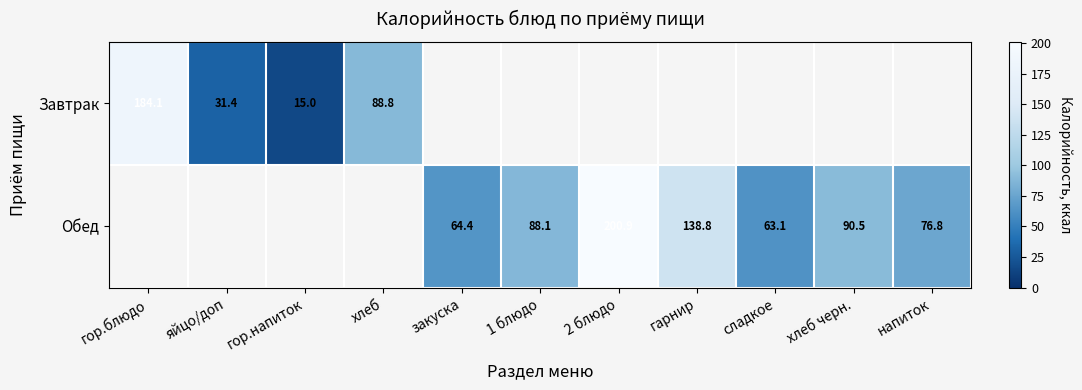

Between яйцо/доп and сладкое, which is larger?

сладкое